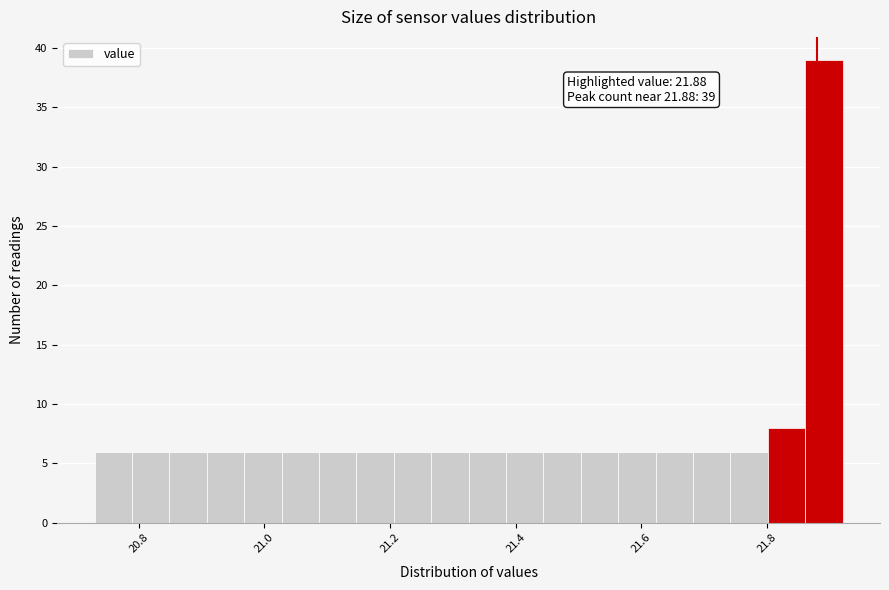

Read against the x-axis, roughly where is the centre of the tallest bar?

21.90